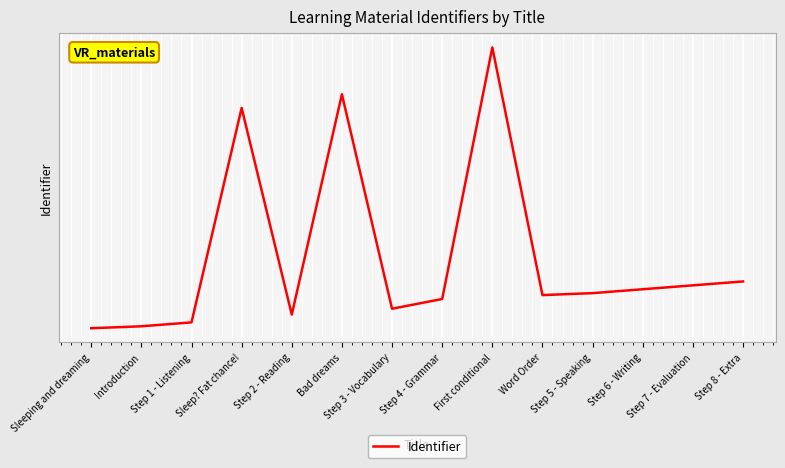

True or false: the data shows 9983079 at Step 5 - Speaking.

False